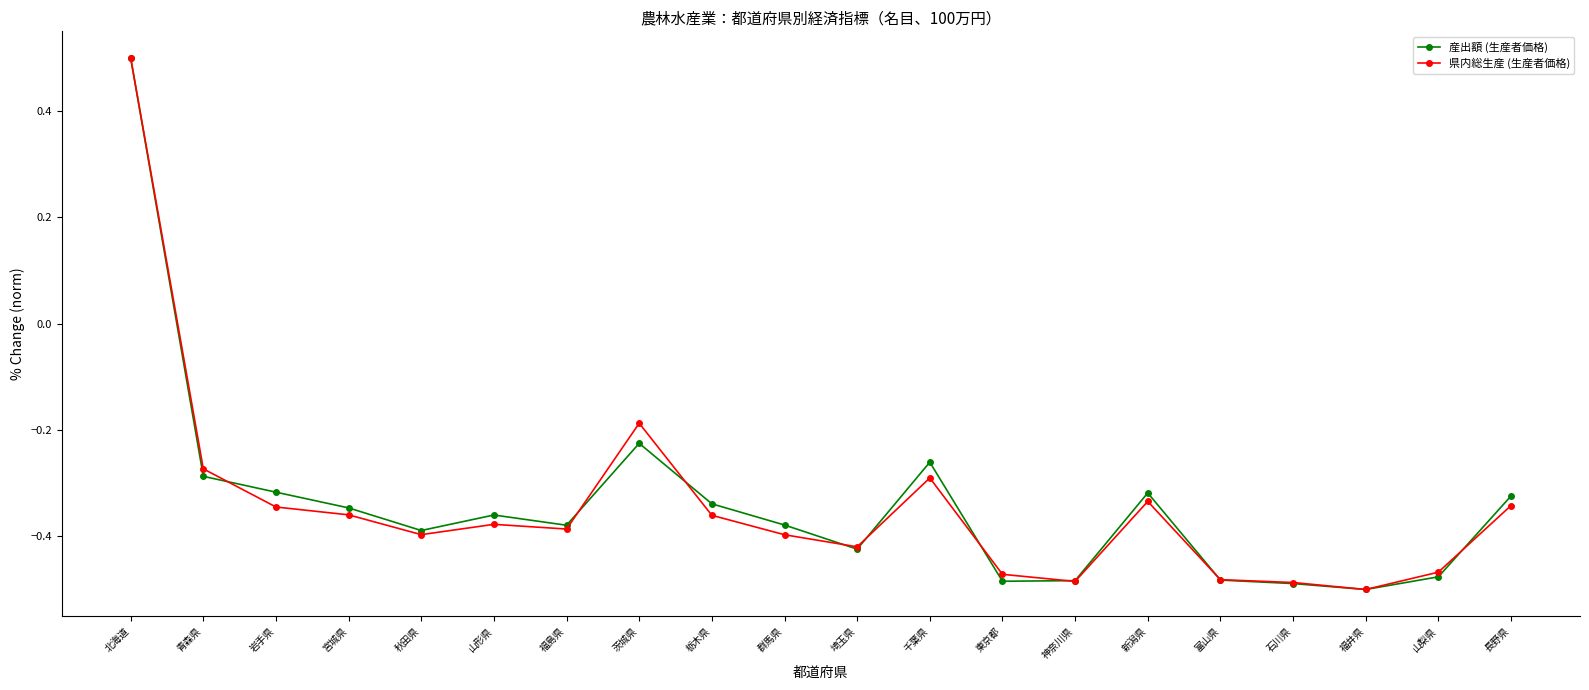

Where is 県内総生産 (生産者価格) nearest to the value 0?

茨城県